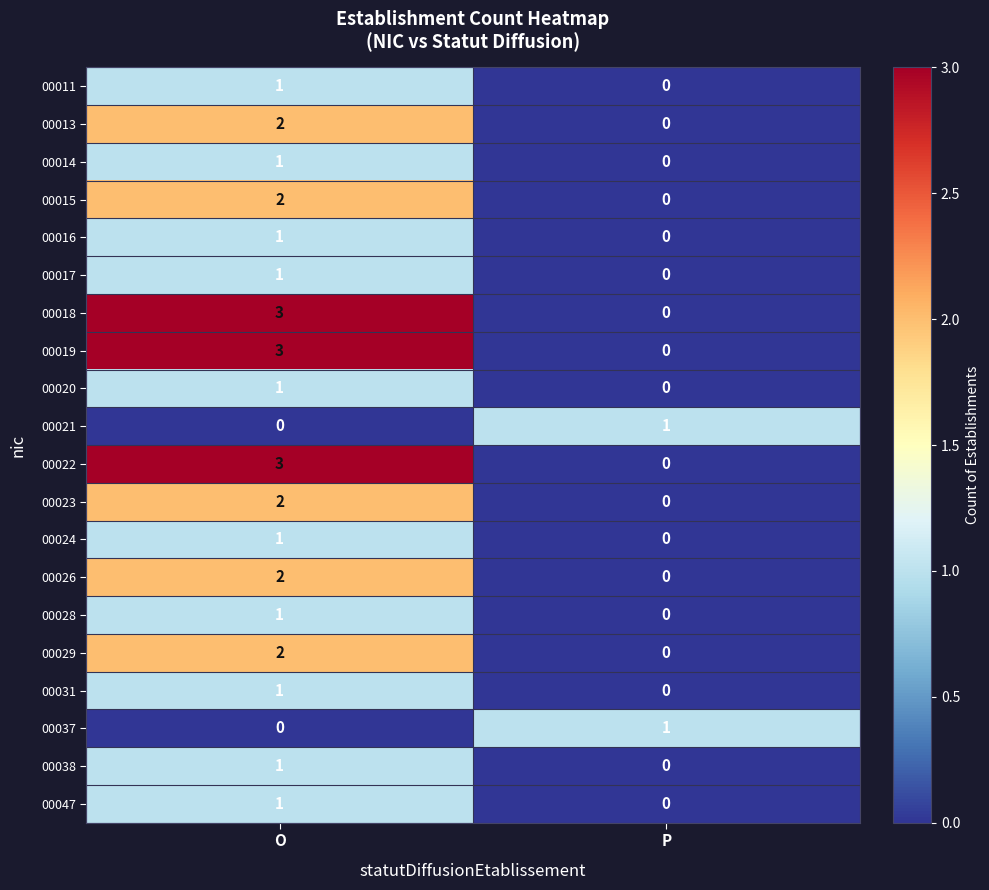

How many data points does each series have?

2